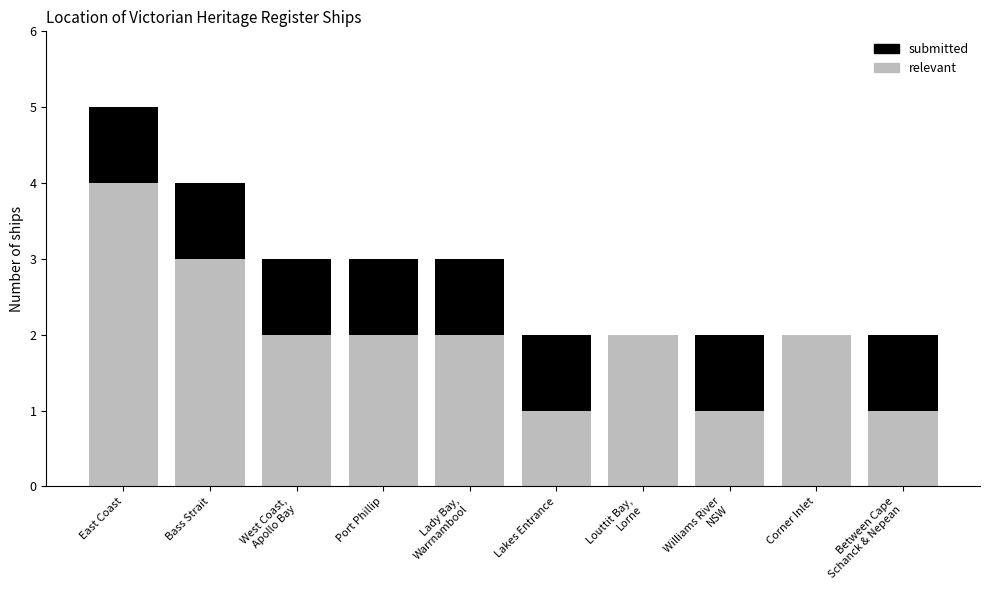

What is the highest value of the relevant series?

4